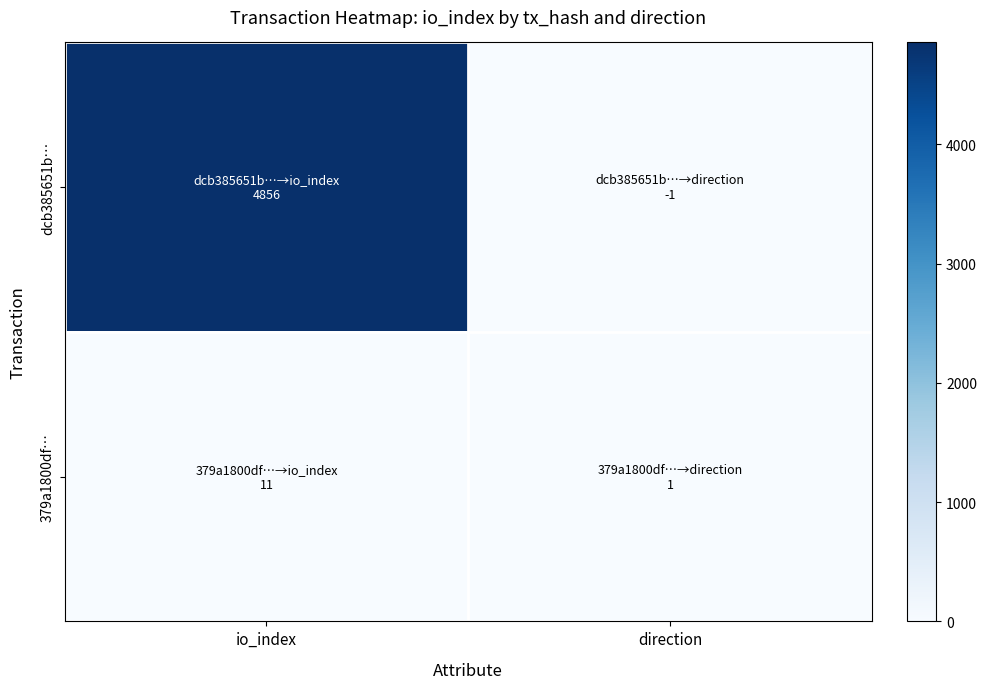

Rank the series by their average value, from highest to lowest.

dcb385651b…, 379a1800df…